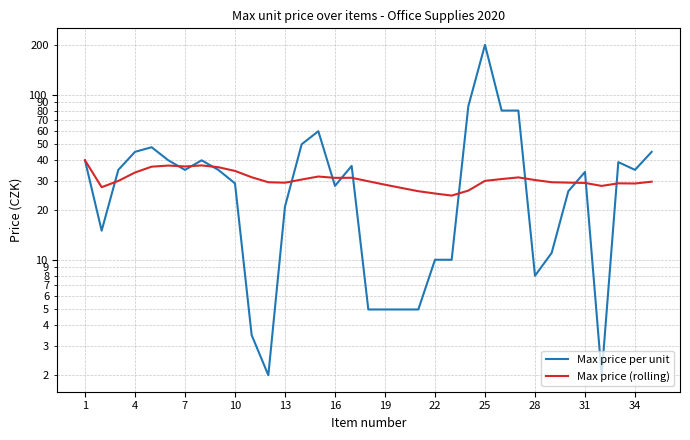

What is the minimum value for Max price per unit?

2.0